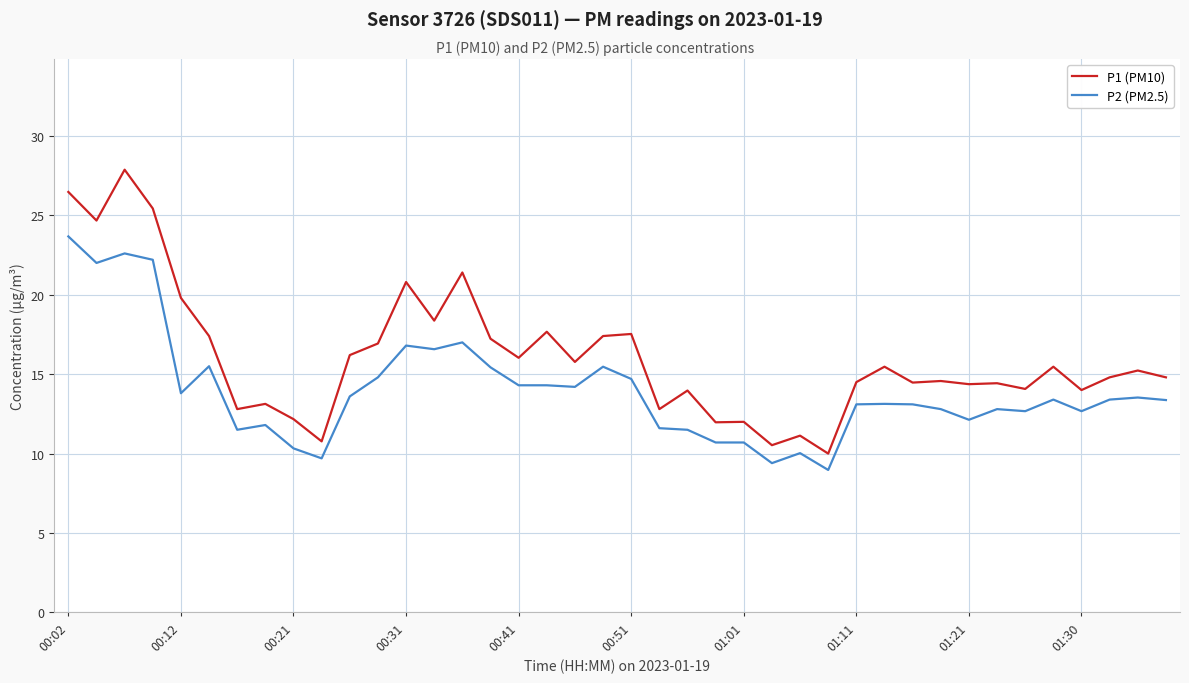

In P1 (PM10), how many points are lower than both neighbors (excluding endpoints)?

14